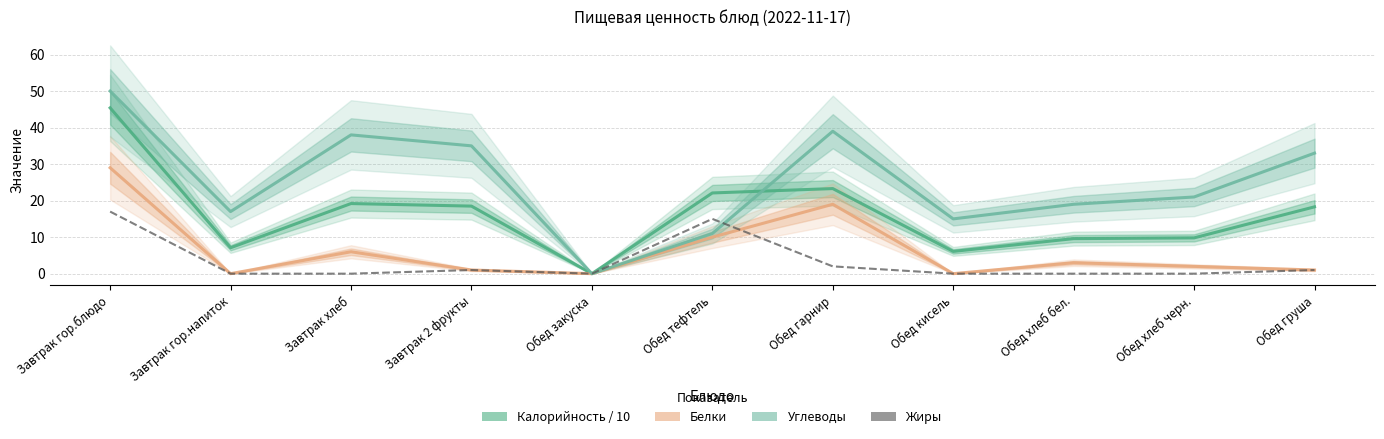

Is this an area chart (filled region under the line)?

No